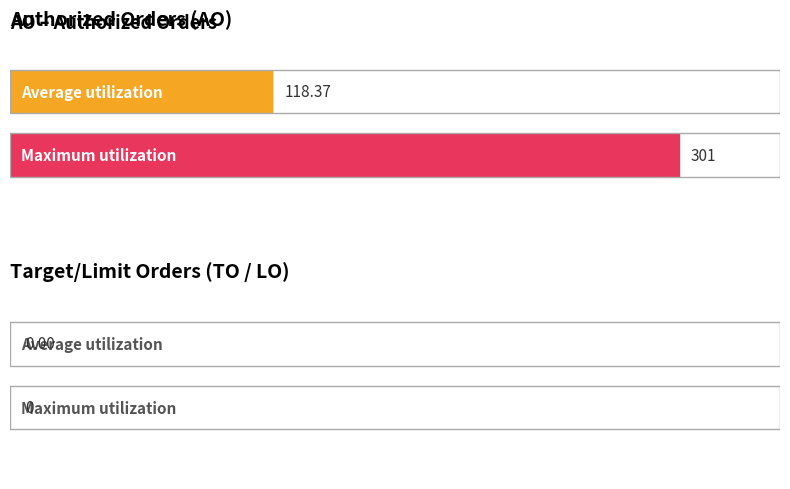

What are all the series names shown in the legend?

AO, TO, LO